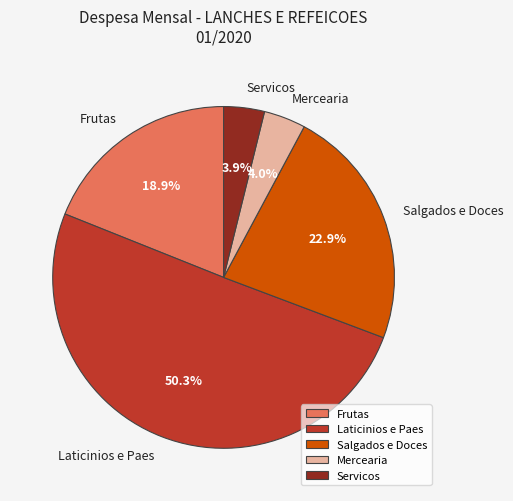

What percentage is NOT represented by Mercearia?

96.0%